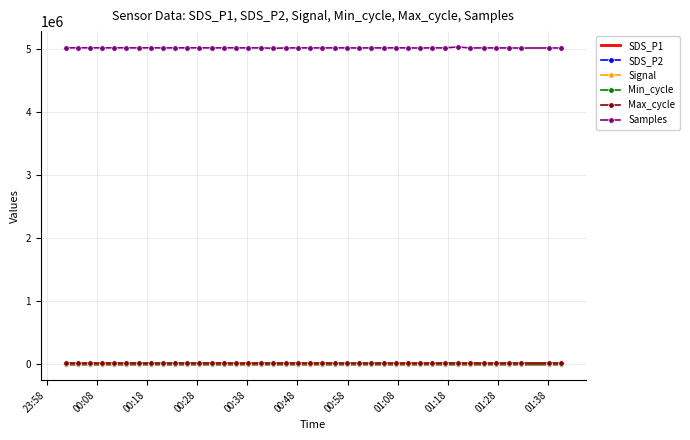

What is the difference between the maximum and second lowest values in the SDS_P1 series?

8.0